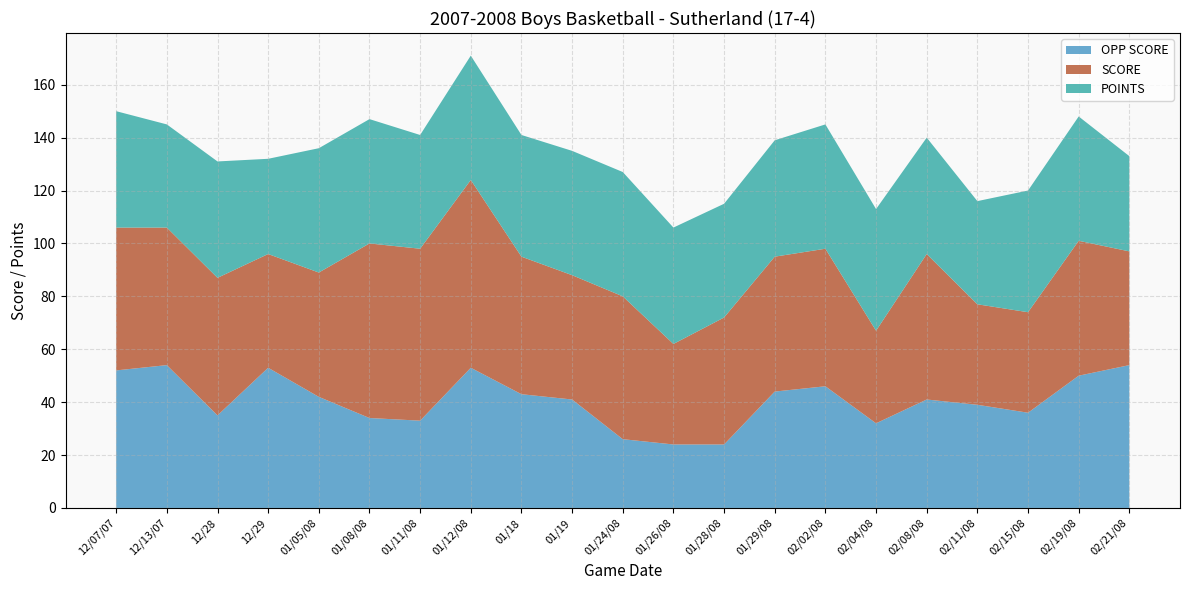

Reading left to right, extract all data points from this chart.

OPP SCORE: 52	54	35	53	42	34	33	53	43	41	26	24	24	44	46	32	41	39	36	50	54
SCORE: 54	52	52	43	47	66	65	71	52	47	54	38	48	51	52	35	55	38	38	51	43
POINTS: 44	39	44	36	47	47	43	47	46	47	47	44	43	44	47	46	44	39	46	47	36